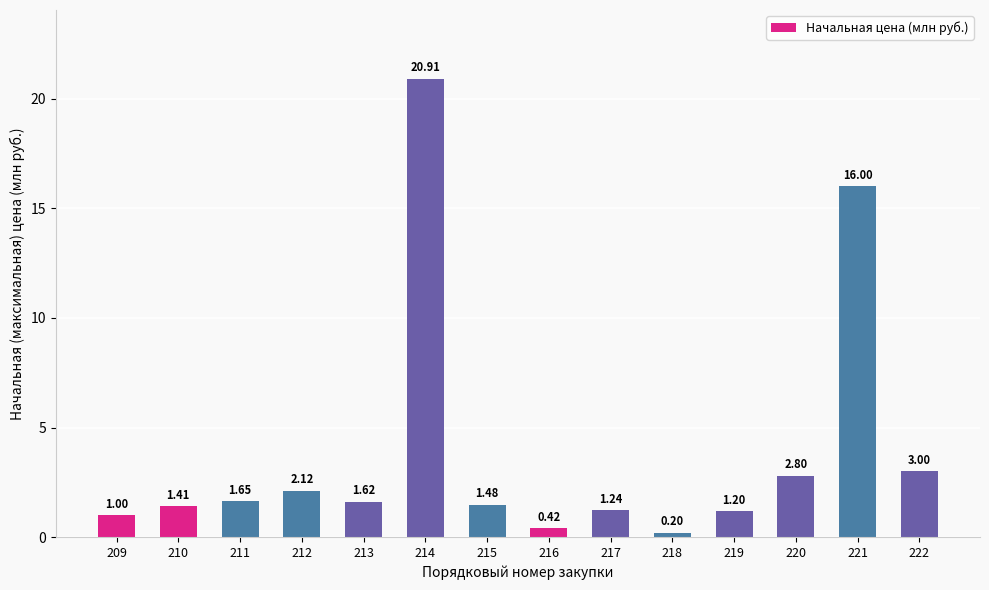

What is the average value?

3.9